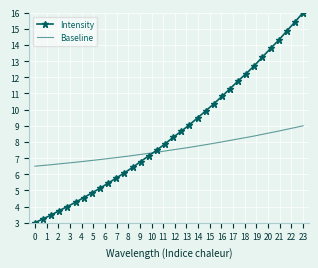

True or false: Baseline and Intensity intersect in this chart.

True